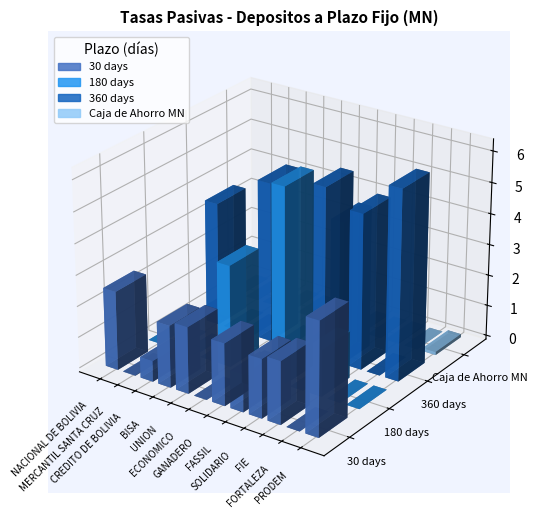

At which category is the sum across all series the highest?

FASSIL